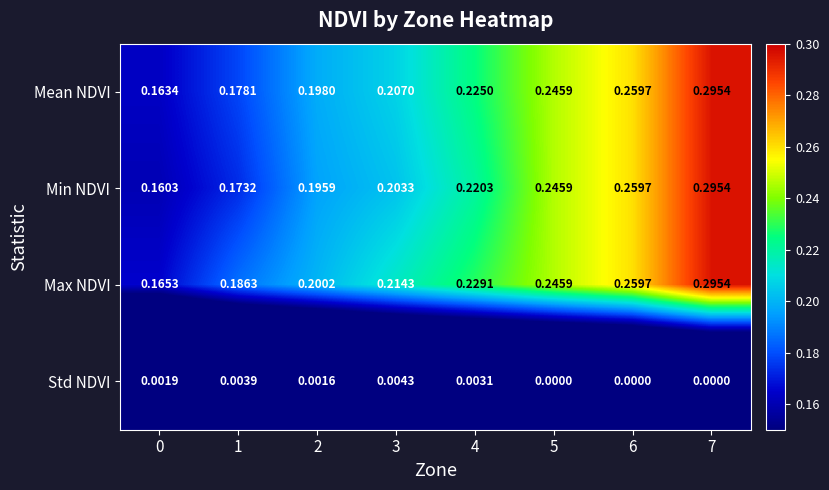

At how many categories does at least one series exceed 0?

8